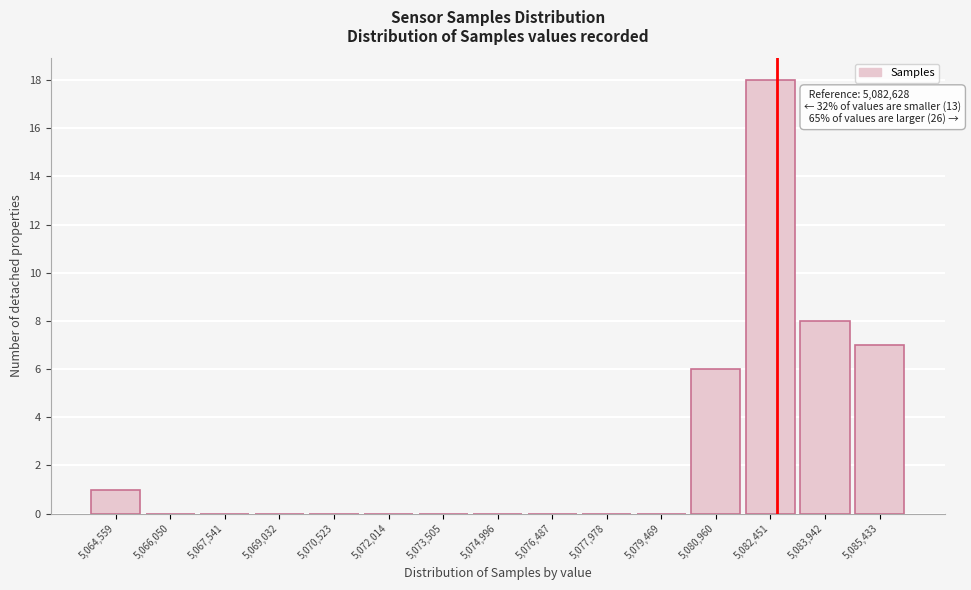

Reading right to left, extract all data points from this chart.

5,085,433=7	5,083,942=8	5,082,451=18	5,080,960=6	5,079,469=0	5,077,978=0	5,076,487=0	5,074,996=0	5,073,505=0	5,072,014=0	5,070,523=0	5,069,032=0	5,067,541=0	5,066,050=0	5,064,559=1